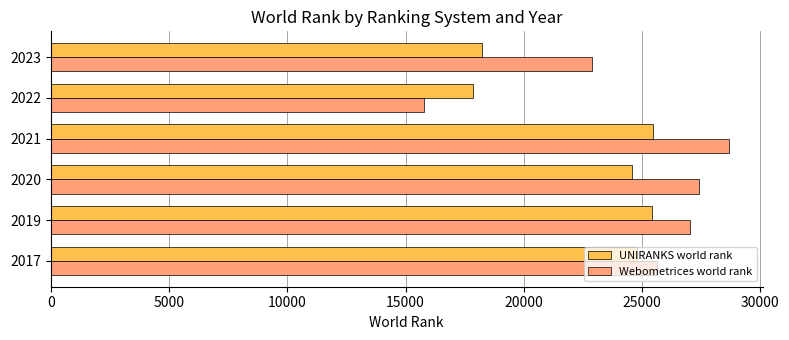

At which label is Webometrices world rank closest to 22213?

2023